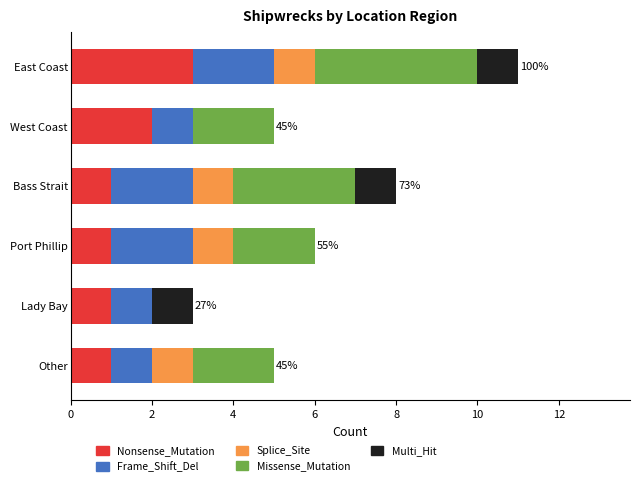

At which category is the sum across all series the highest?

East Coast